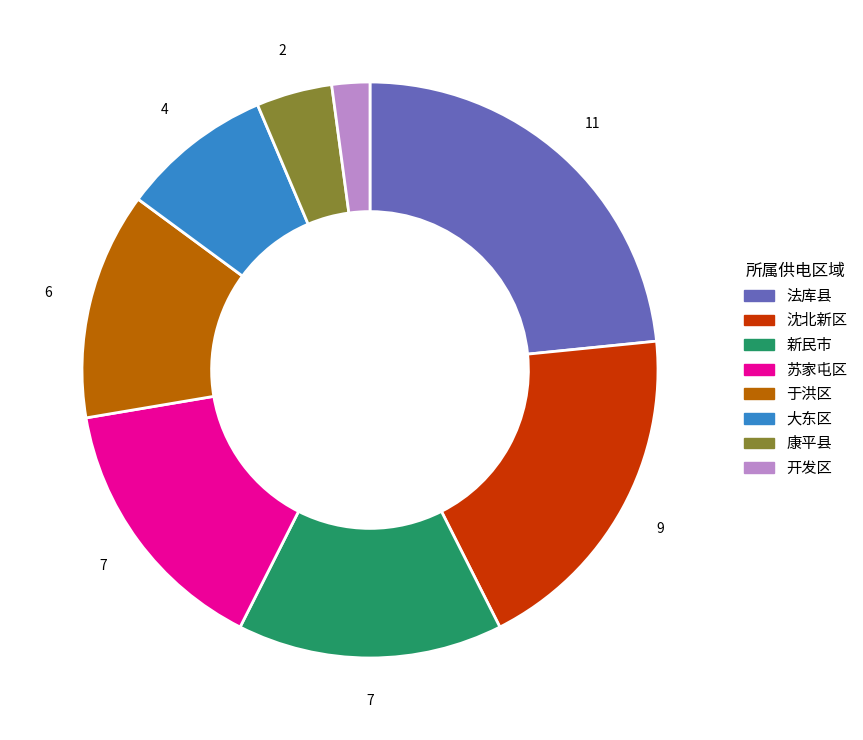

Does any single category account for the majority?

No